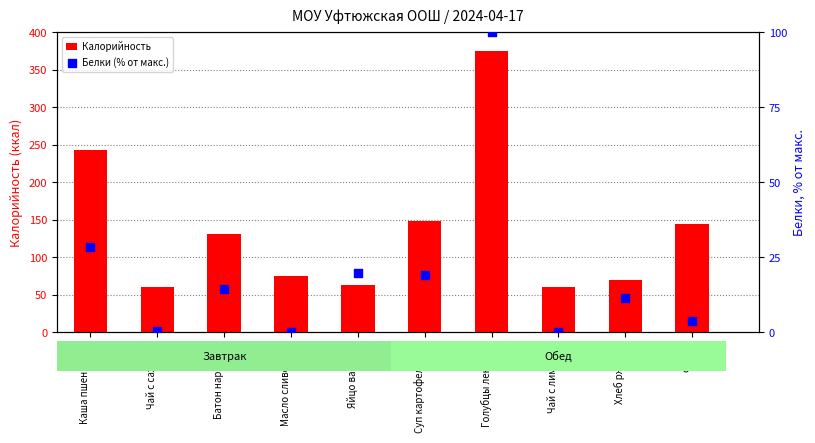

Which series has the widest spread of Y values?

Калорийность